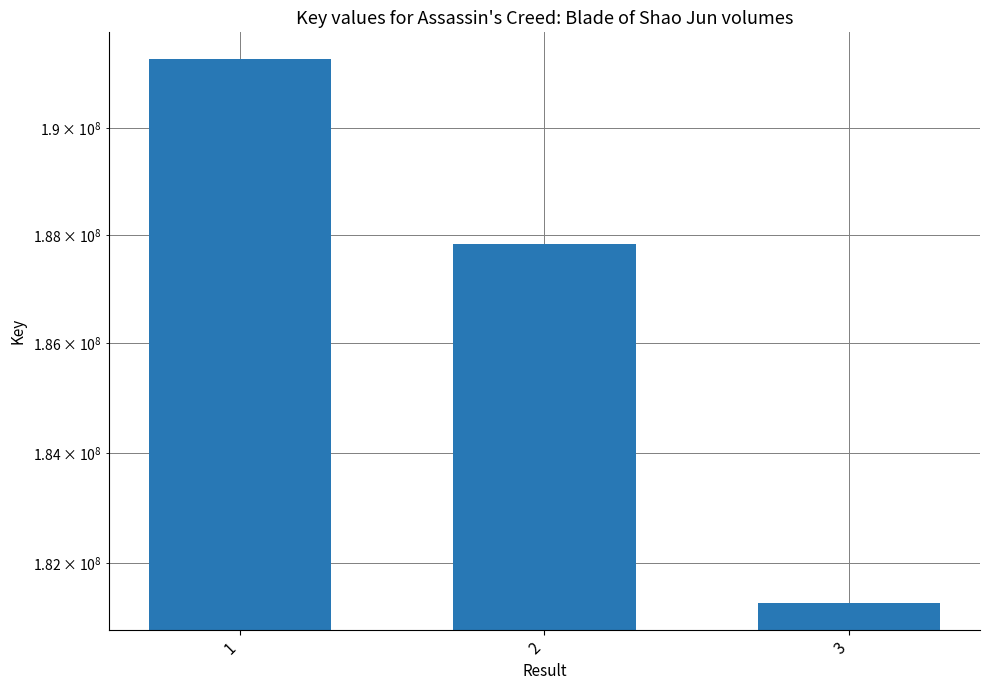

What is the difference between the values at 1 and 3?

10004119